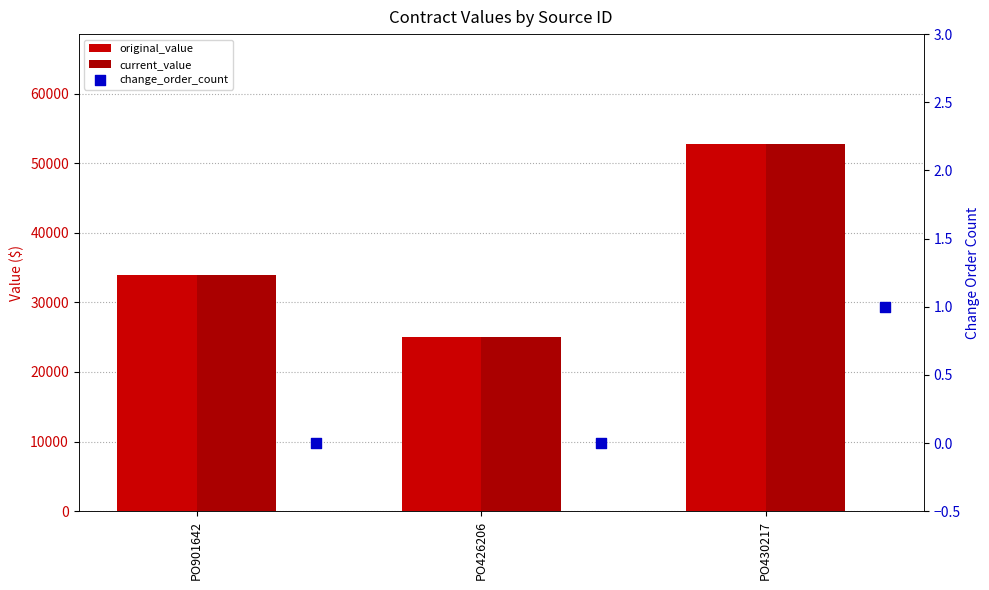

At how many categories does at least one series exceed 38853?

1